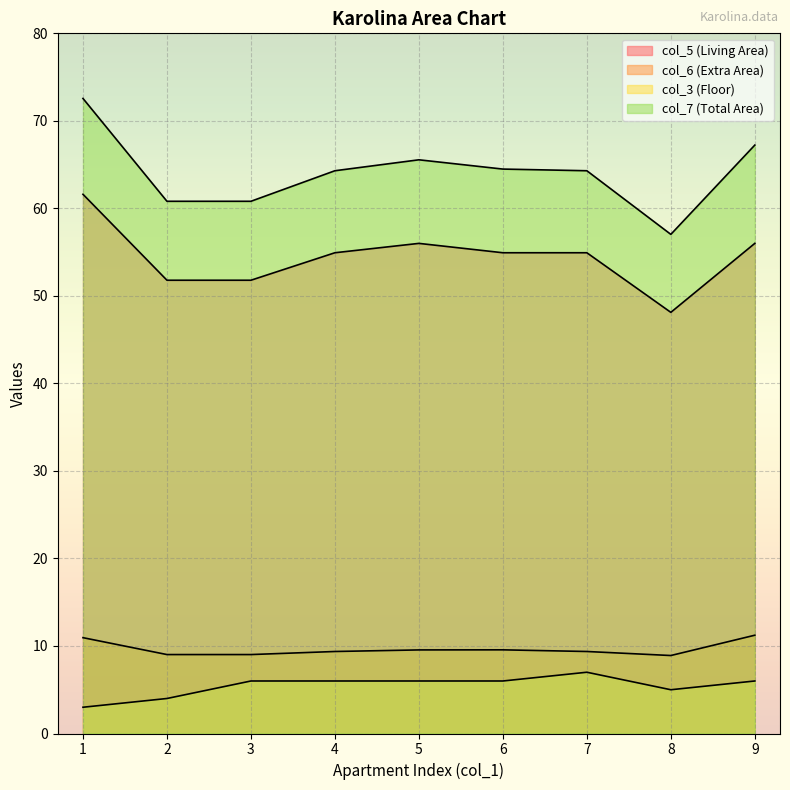

At how many categories does at least one series exceed 14?

9